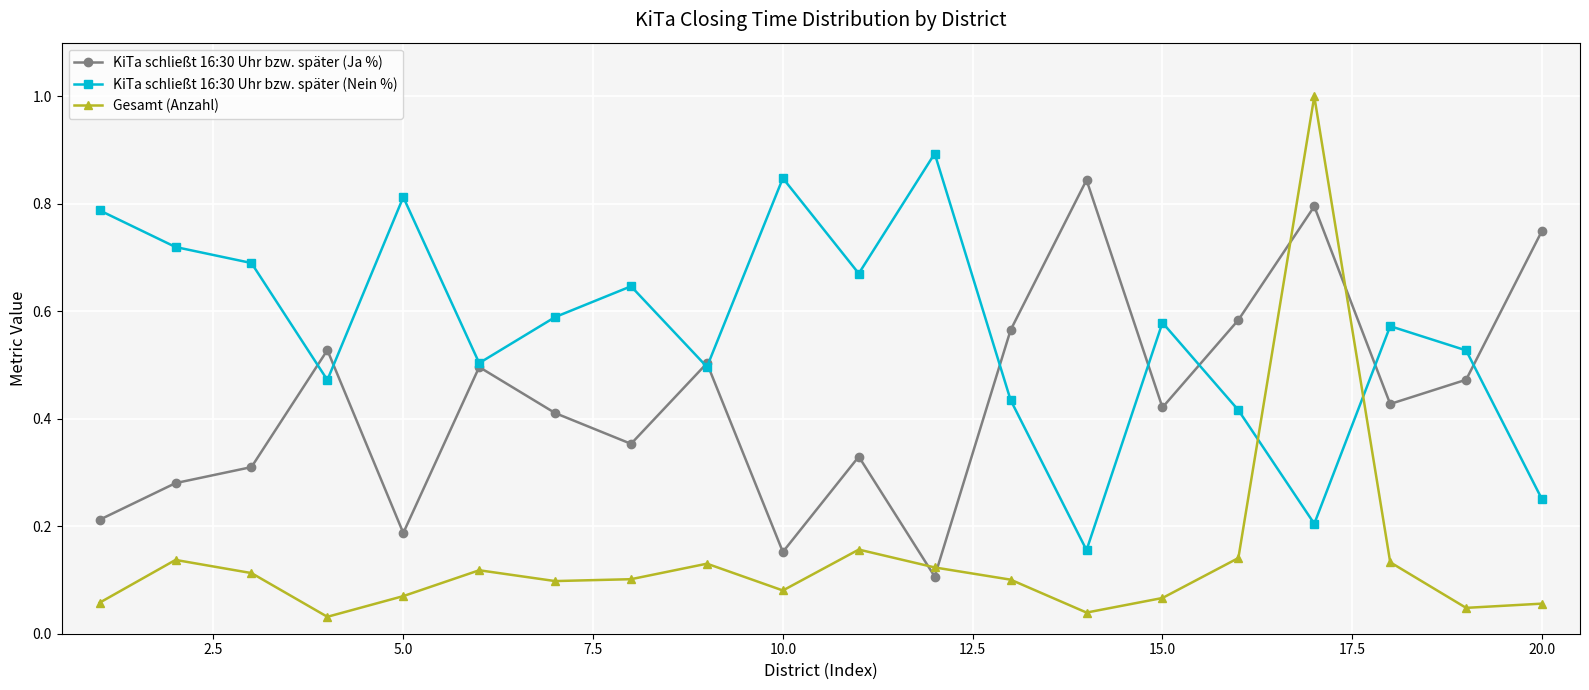

What is the maximum value shown in the chart?

1.0